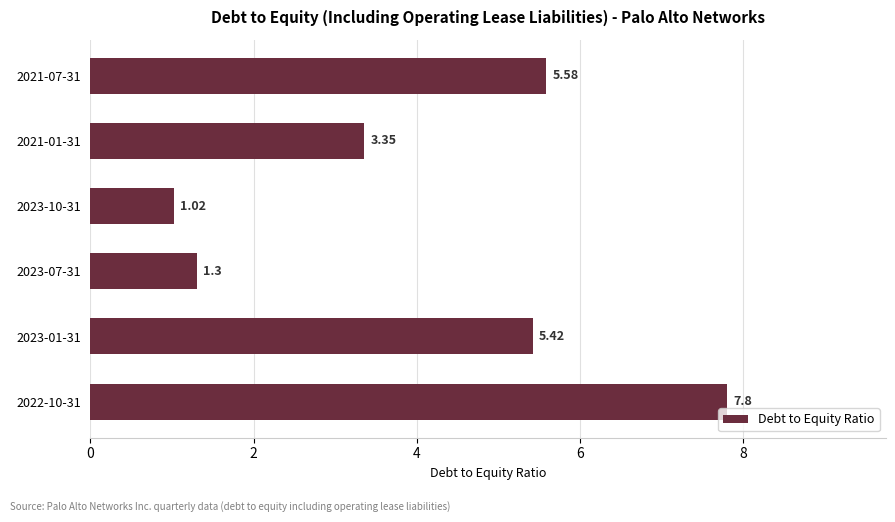

What is the change in value from 2023-07-31 to 2023-01-31?

+4.1